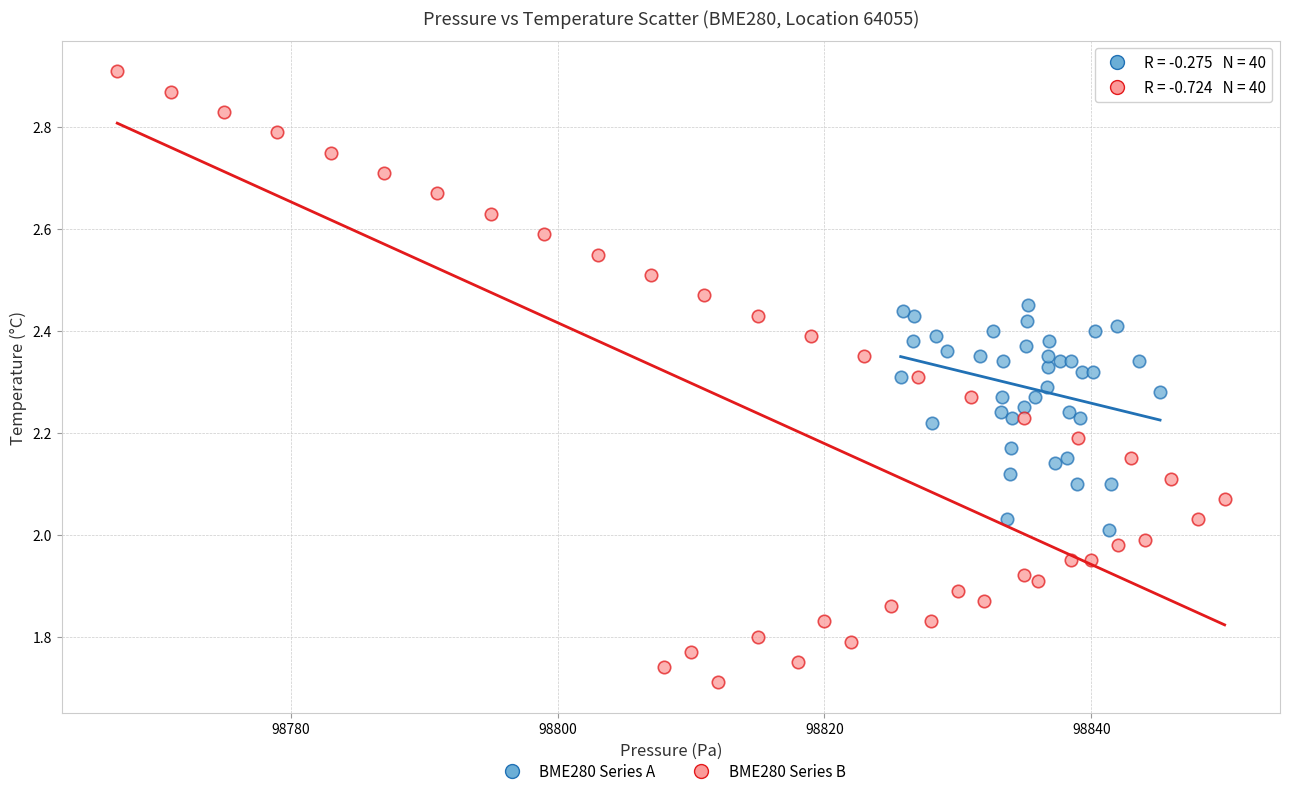

What are all the series names shown in the legend?

BME280 Series A, BME280 Series B